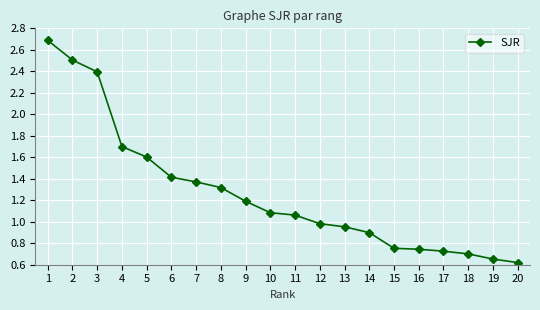

What is the smallest value displayed?

0.6